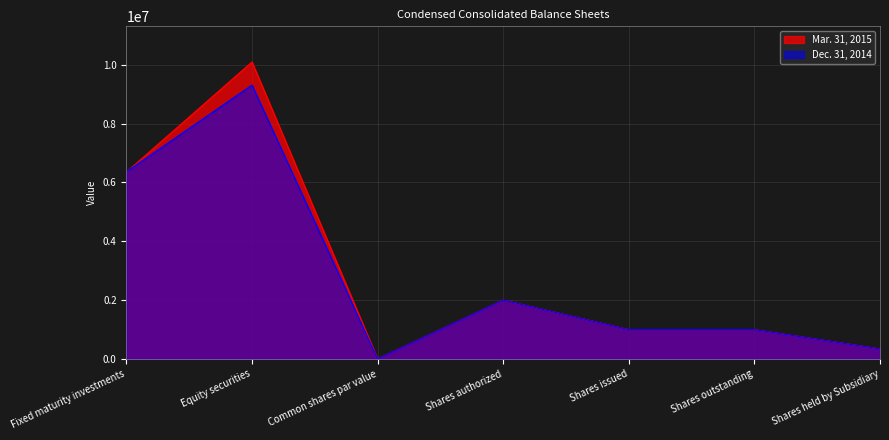

List the labels in order of Dec. 31, 2014 value, largest first.

Equity securities, Fixed maturity investments, Shares authorized, Shares issued, Shares outstanding, Shares held by Subsidiary, Common shares par value